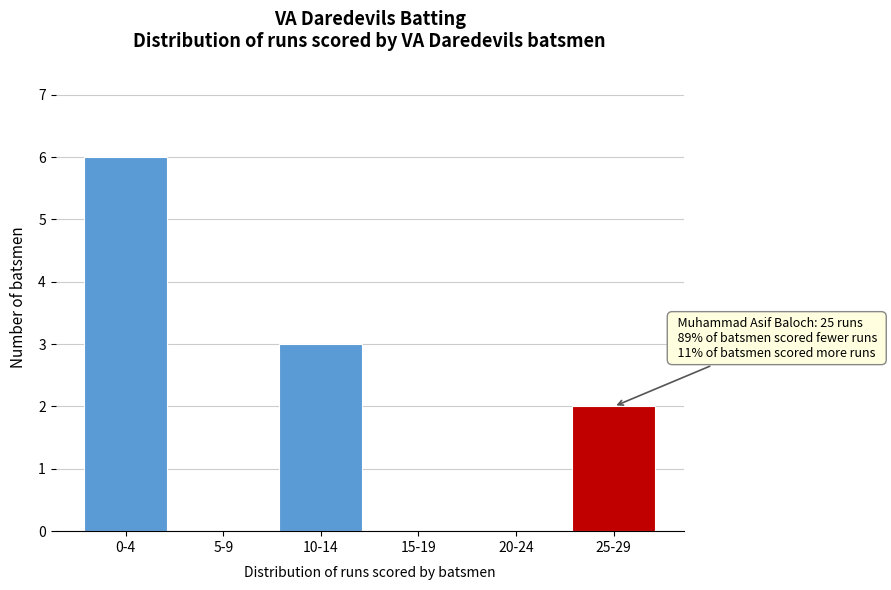

Reading left to right, transcribe all the data shown in this chart.

0-4=6	5-9=0	10-14=3	15-19=0	20-24=0	25-29=2